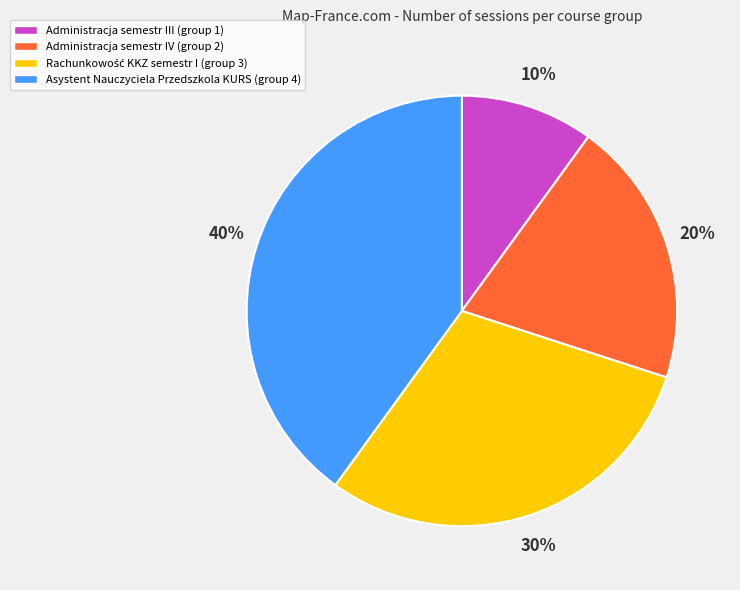

Does Administracja semestr III represent more than half of the total?

No